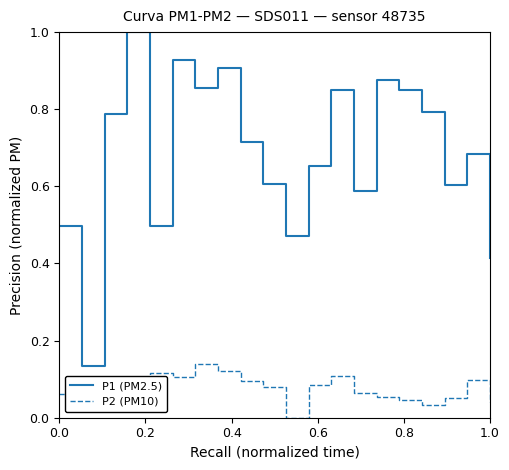

What is the maximum value shown in the chart?

1.0